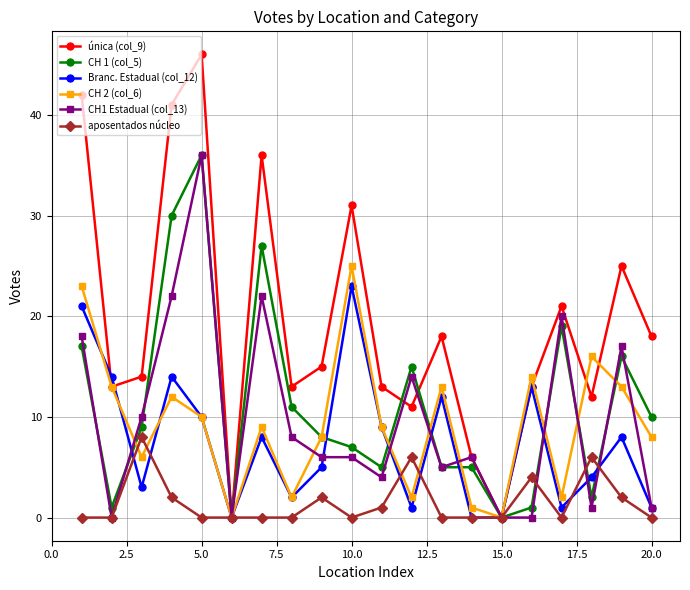

How many interior local valleys does the única (col_9) series have?

6